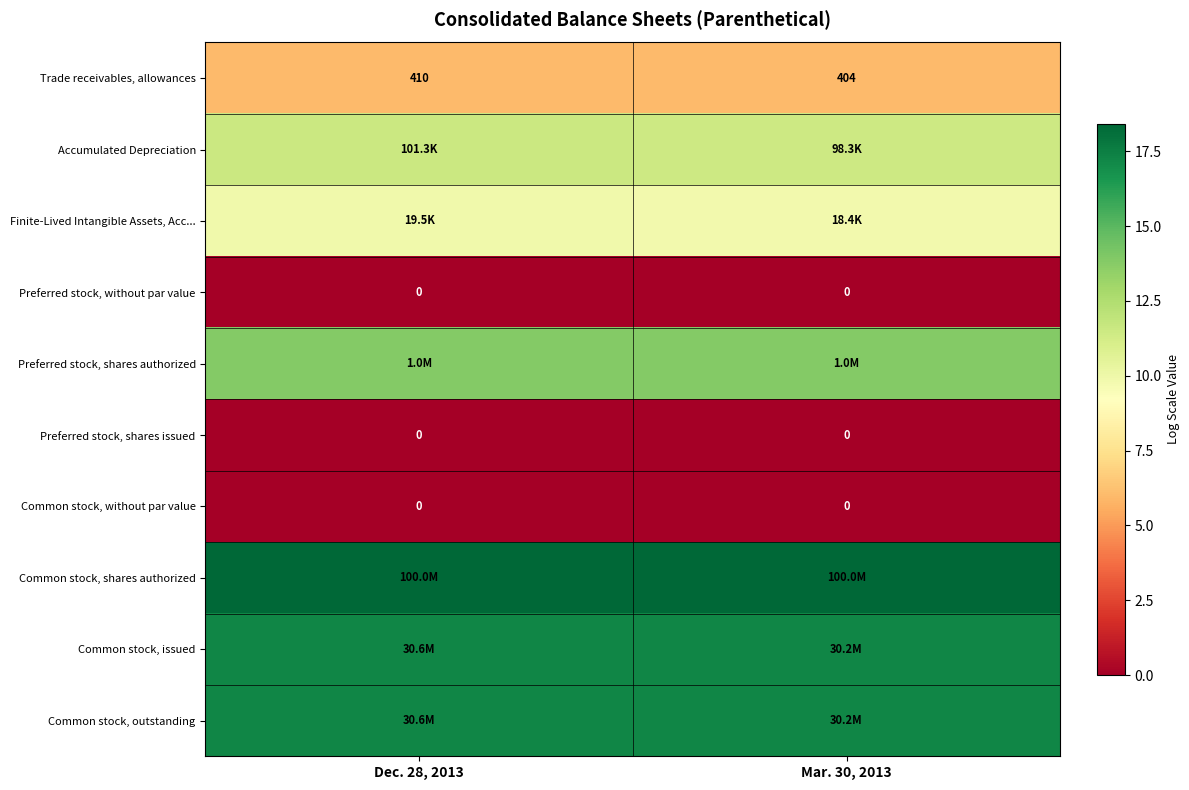

At which category is the sum across all series the highest?

Dec. 28, 2013